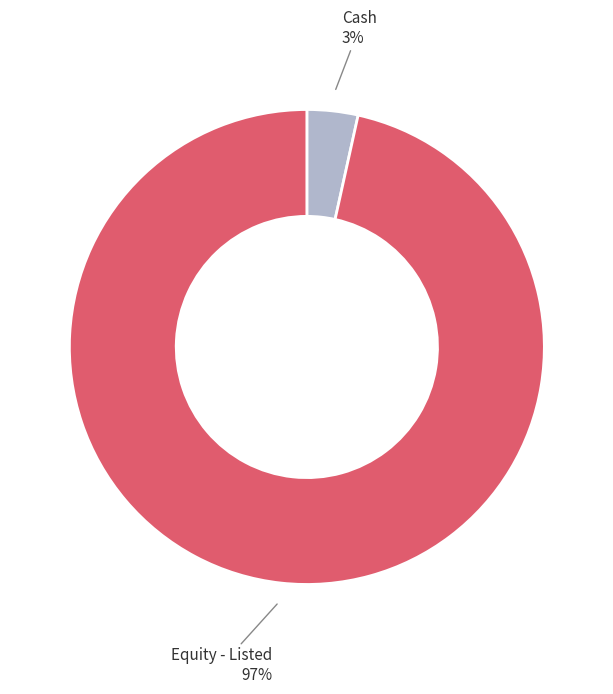

To the nearest percent, what is the average slice percentage?

50%